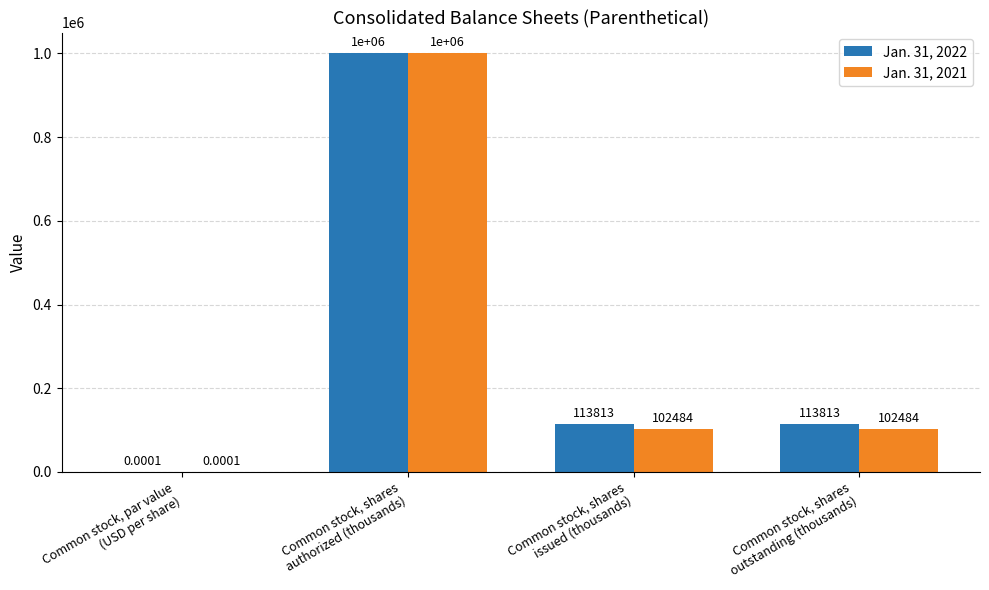

Which series has the largest total across all categories?

Jan. 31, 2022